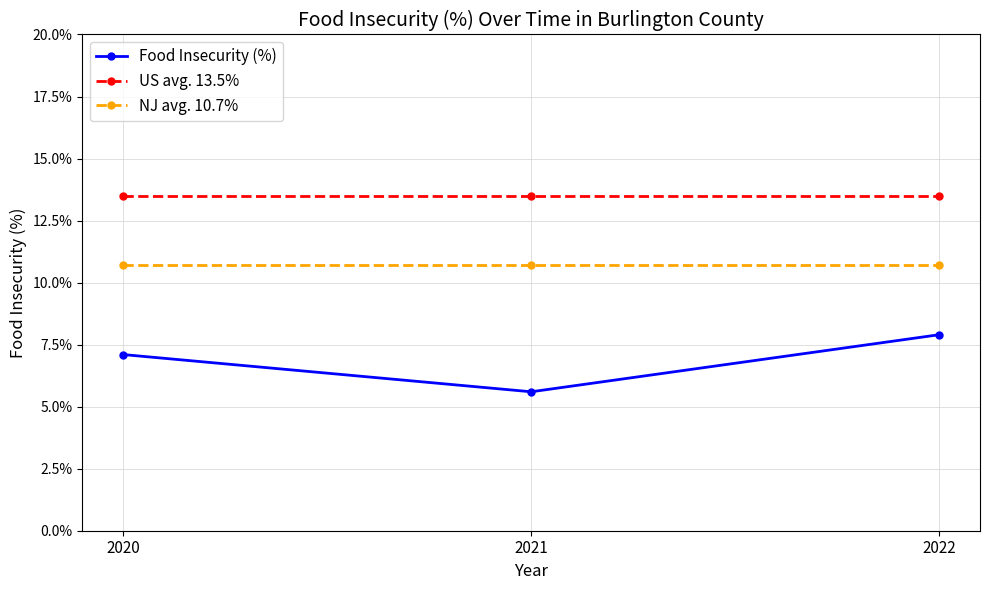

At how many categories does at least one series exceed 0?

3